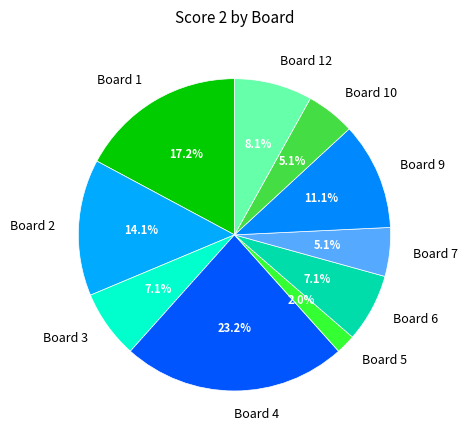

Is there any slice that represents more than half of the pie?

No